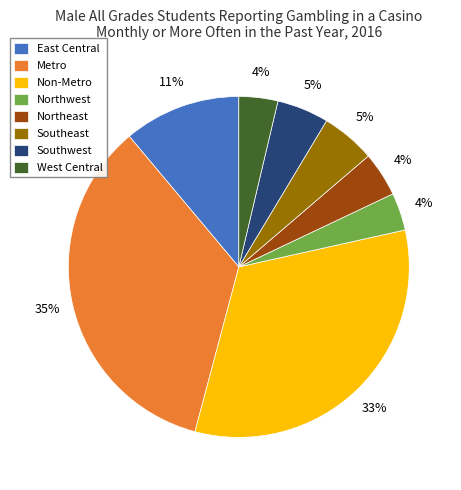

Approximately how many times larger is the value at West Central compared to Northwest?

1.0